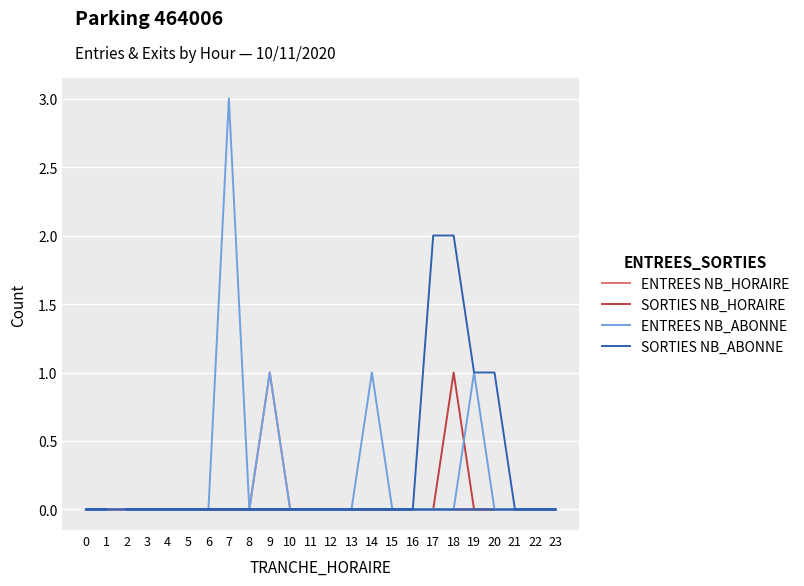

True or false: SORTIES NB_ABONNE has more than 2 interior local peaks.

False